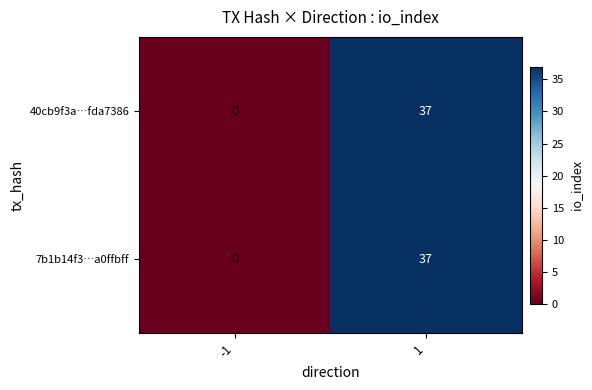

Reading left to right, list all the values displayed in this chart.

40cb9f3a…fda7386: -1=0	1=37
7b1b14f3…a0ffbff: -1=0	1=37